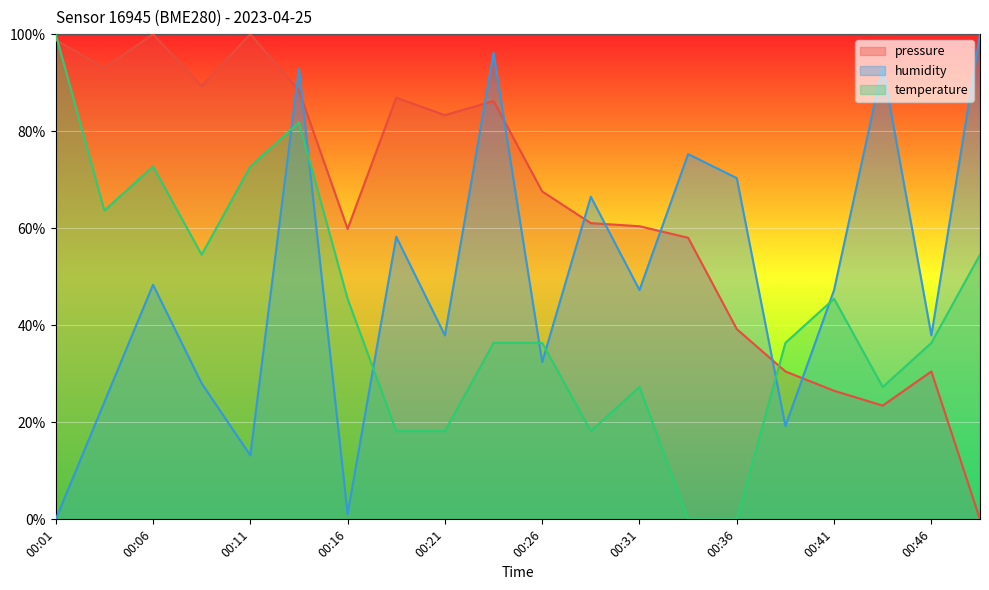

What are all the series names shown in the legend?

pressure, humidity, temperature